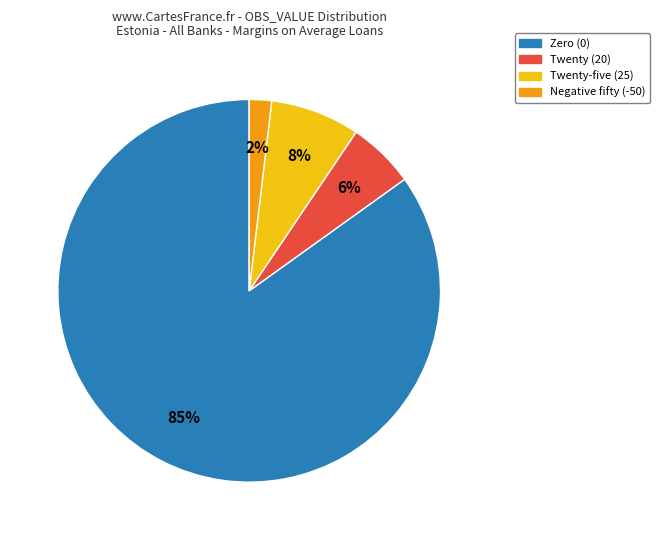

To the nearest percent, what is the average slice percentage?

25%